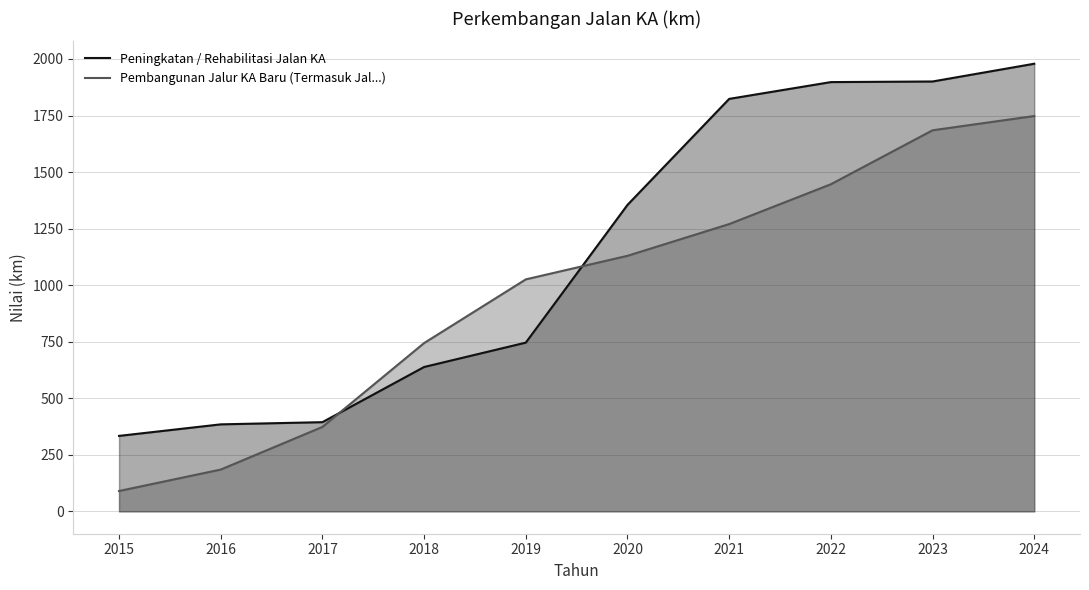

What is the value of the Pembangunan Jalur KA Baru (Termasuk Jal...) point at the 7th from the left?

1270.1